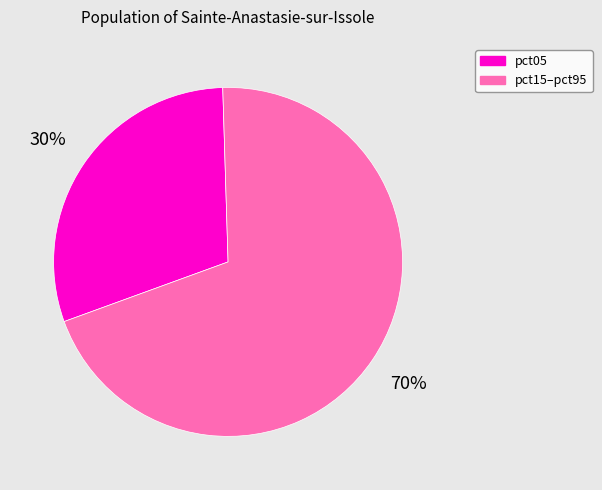

True or false: pct15–pct95 accounts for 83% of the total.

False